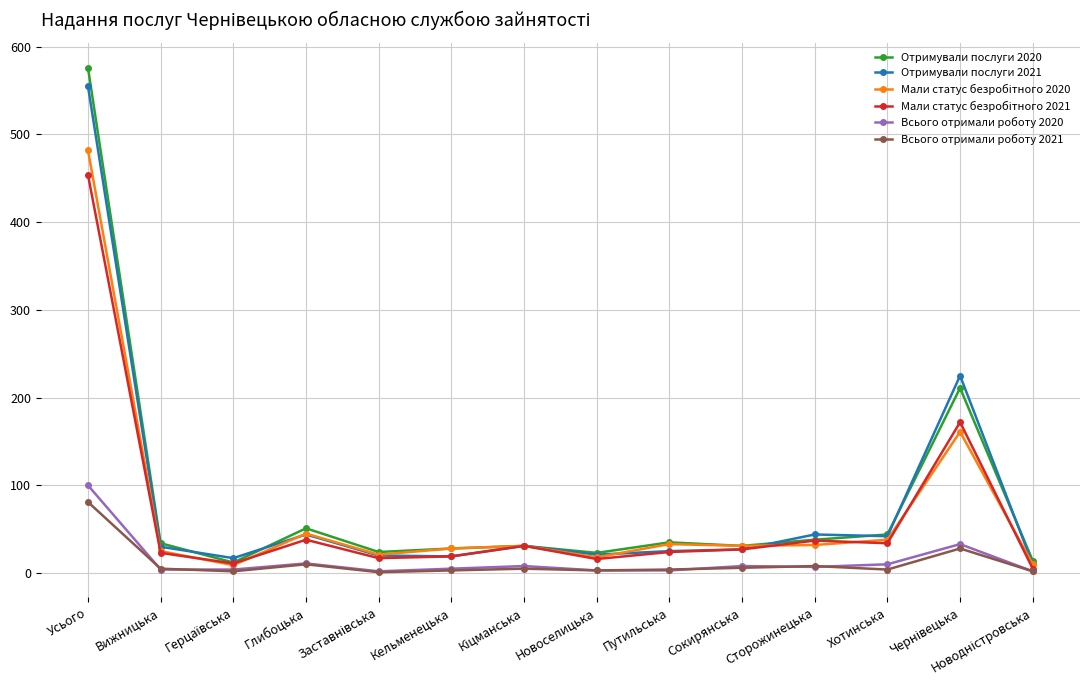

What is the greatest value displayed?

576